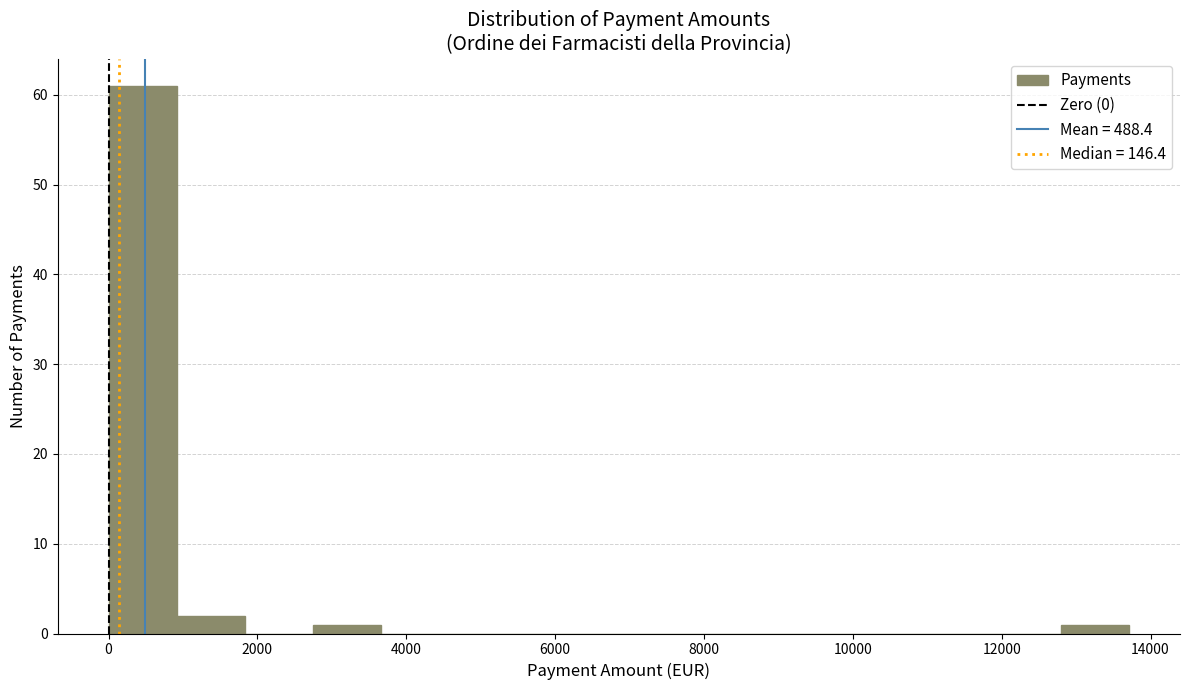

Which range on the x-axis has the tallest bar?

0 to 1000